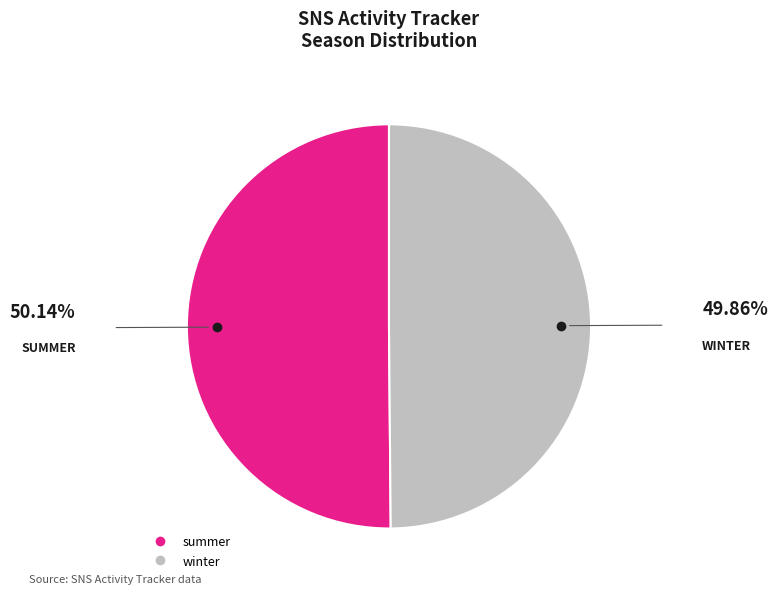

Is the sum of summer and winter greater than half?

Yes